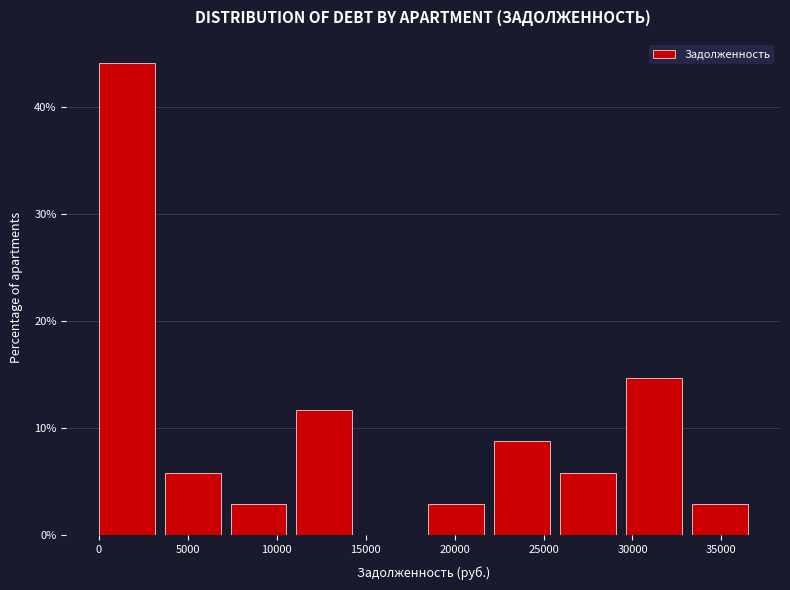

How tall is the bar that spans 33500 to 37000 on the x-axis? Neither the bar edges nor the heights are printed on the chart, so give them approximately, as read against the axes.

3